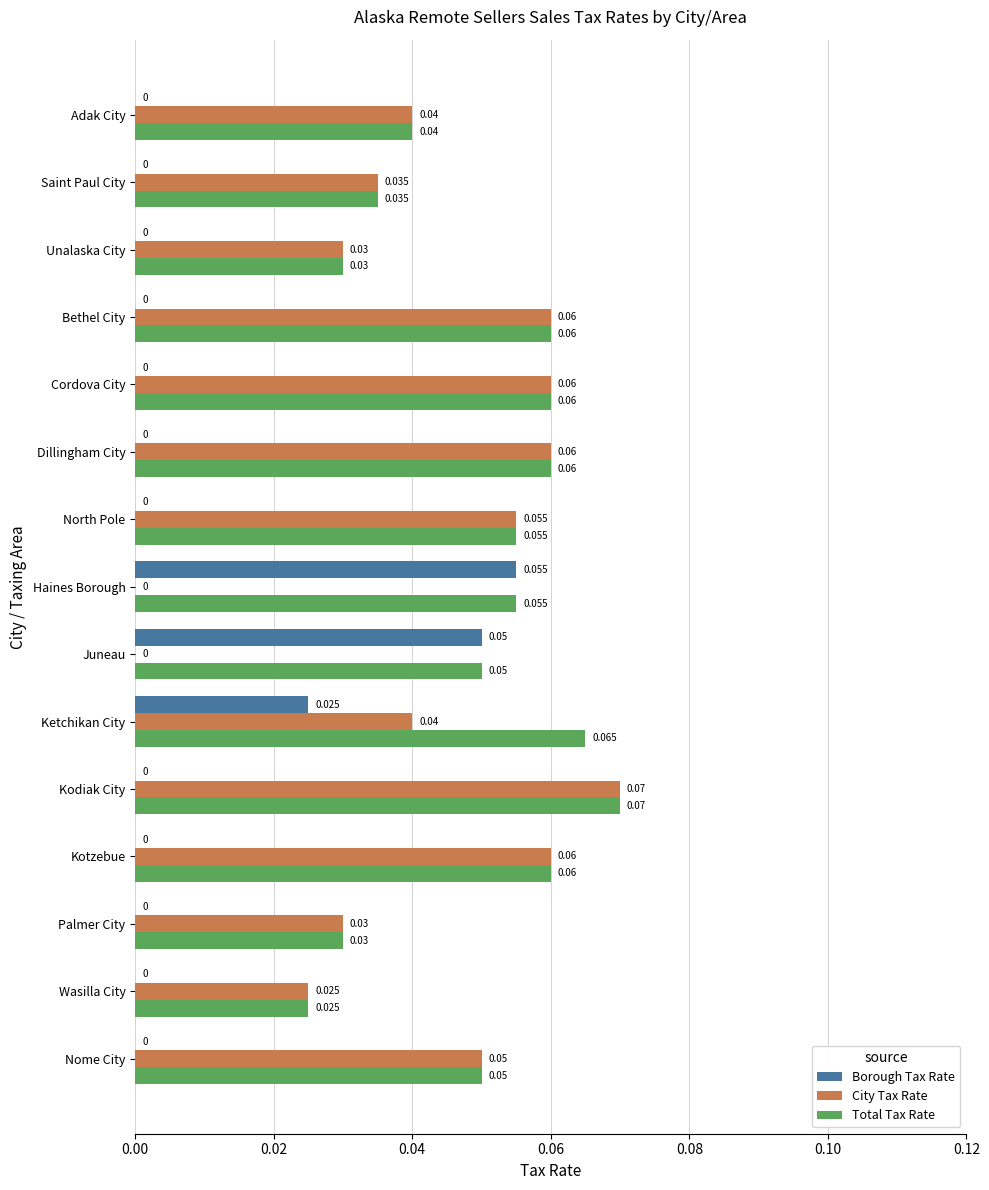

Which series has the largest total across all categories?

Total Tax Rate